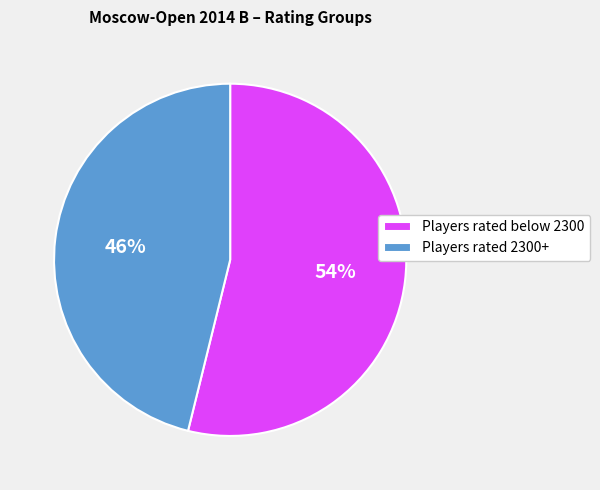

What percentage is the Players rated below 2300 slice, to the nearest percent?

54%